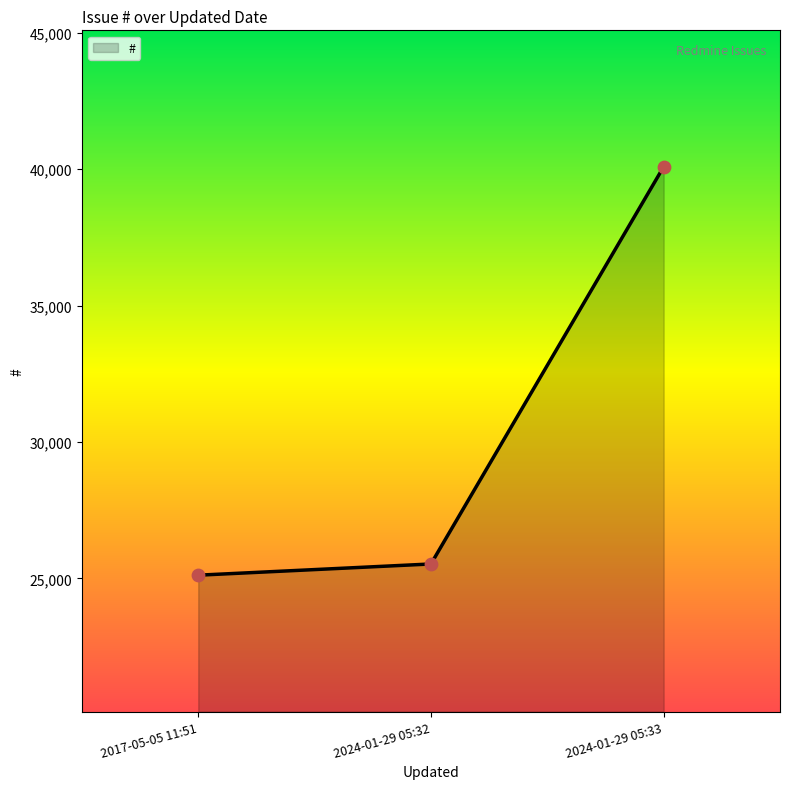

Which has a higher value, 2017-05-05 11:51 or 2024-01-29 05:32?

2024-01-29 05:32